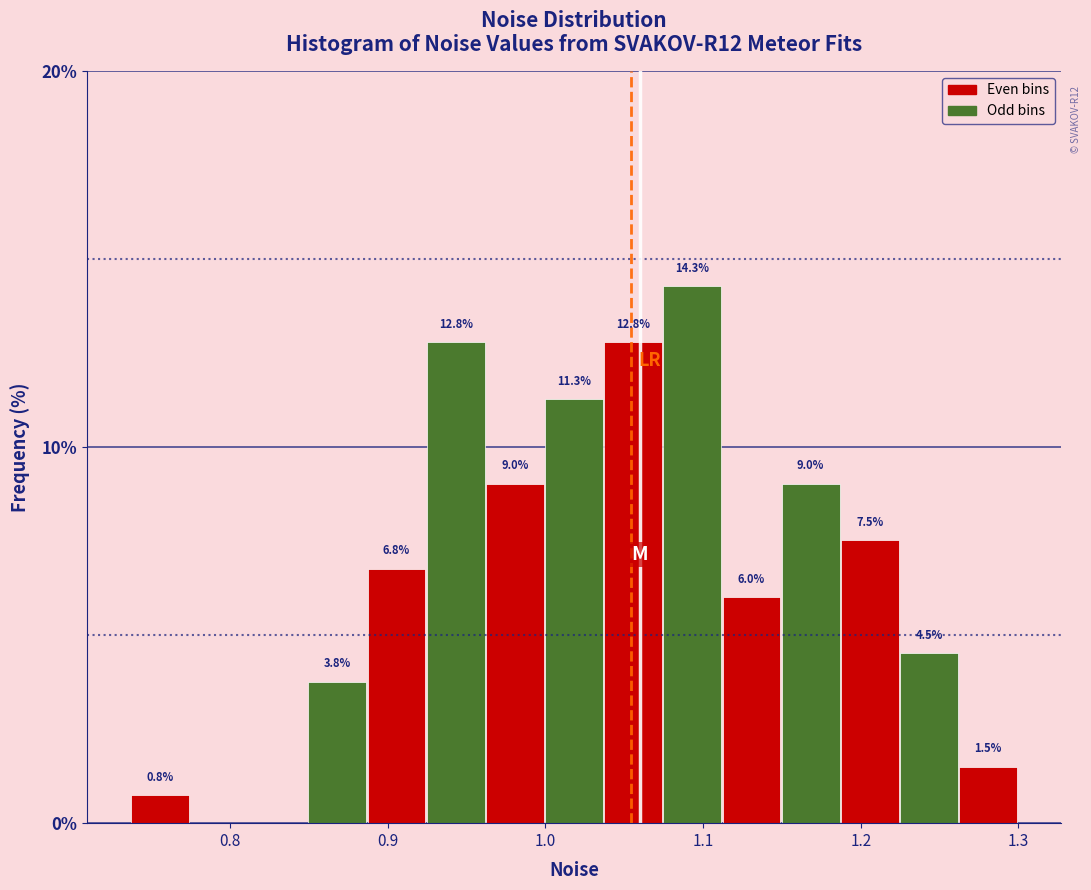

Around what value on the x-axis is the tallest bar? Give the approximate position of its centre, as read against the axis.

1.09